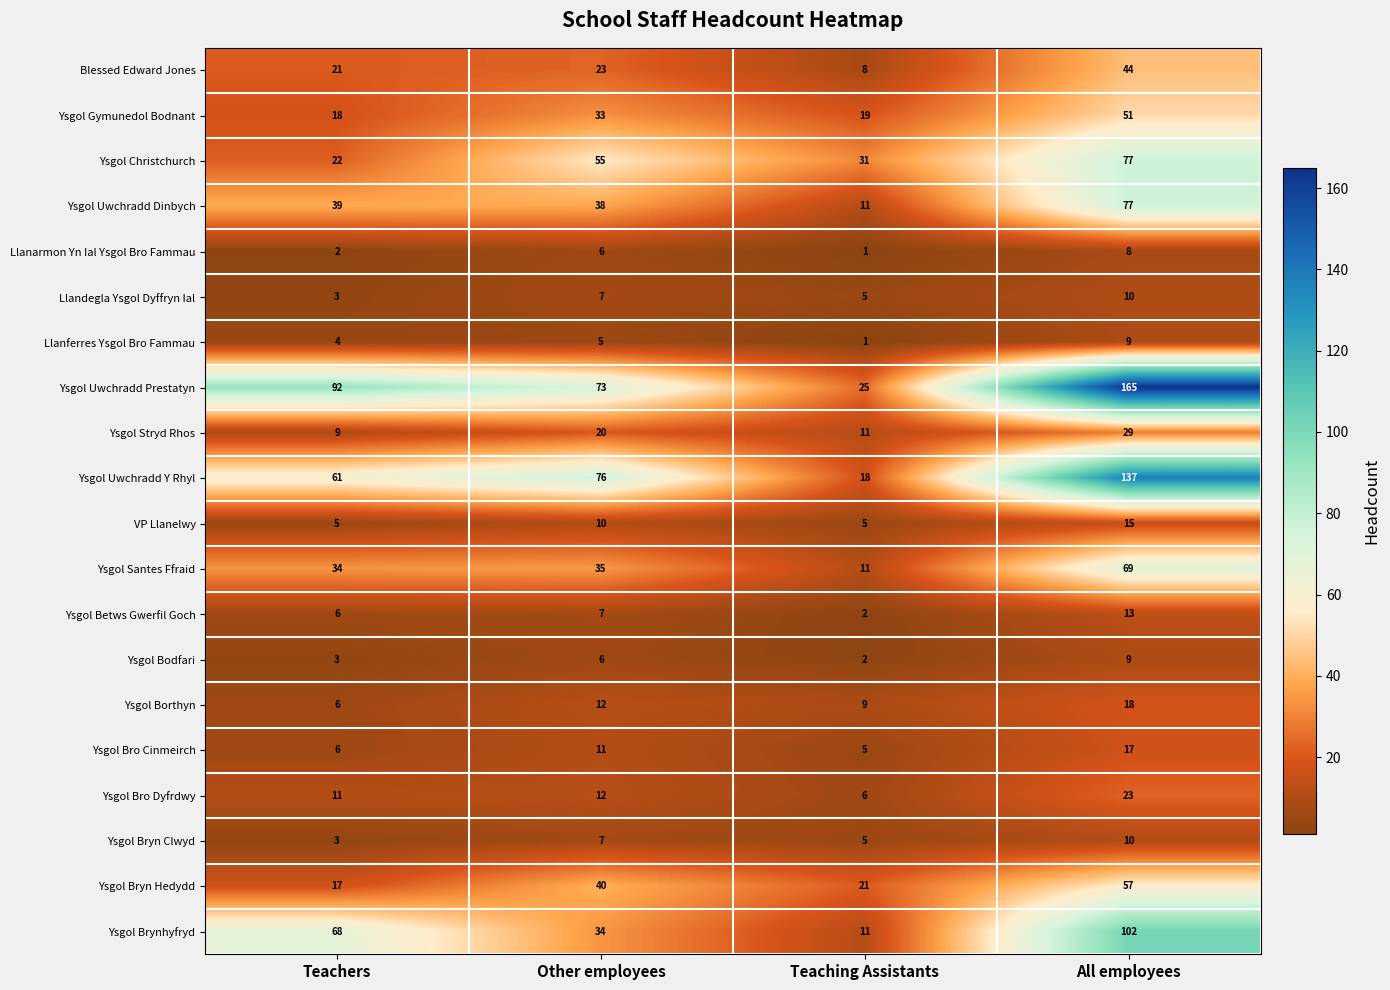

The value of Ysgol Stryd Rhos at Teaching Assistants is 11. True or false?

True